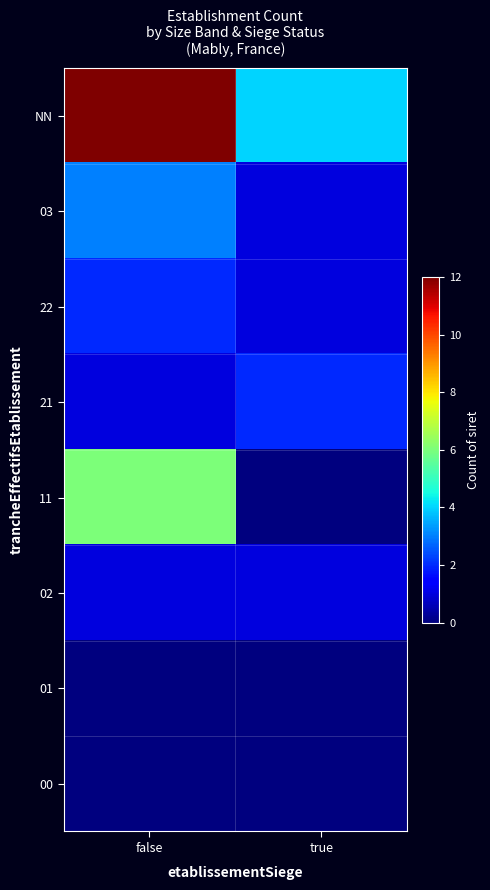

At which category is the sum across all series the highest?

false